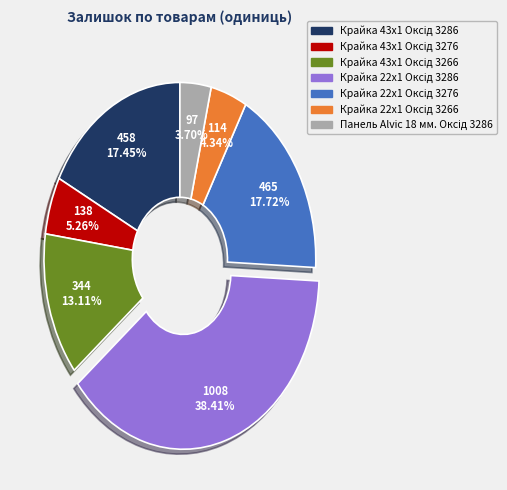

Is there a majority slice in this chart?

No